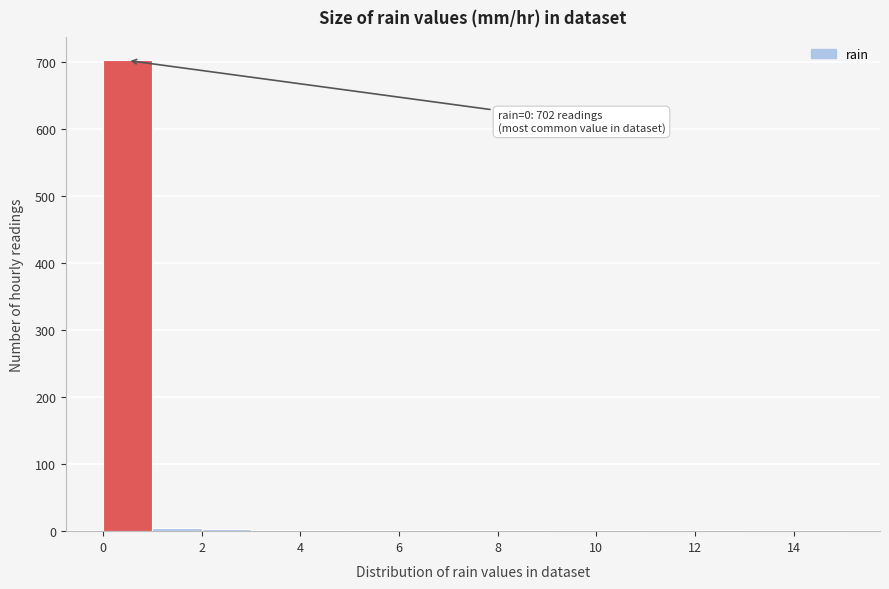

Which range on the x-axis has the tallest bar?

0 to 1